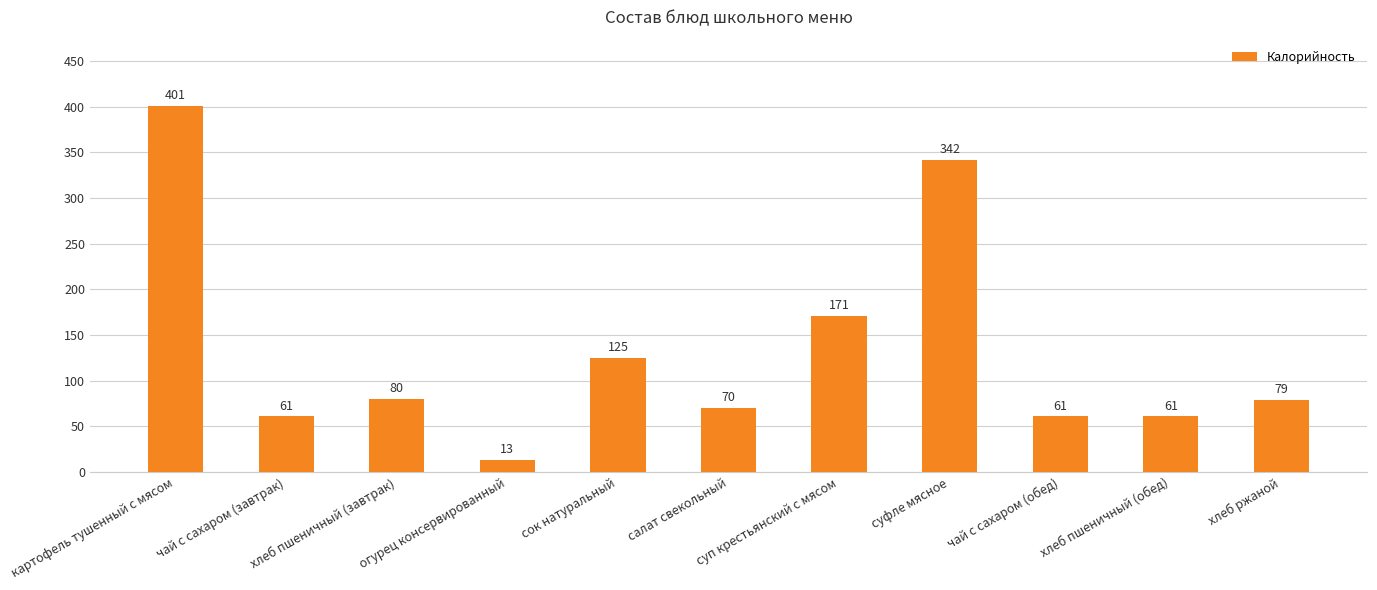

Read the value at суп крестьянский с мясом, to the nearest 5.

170